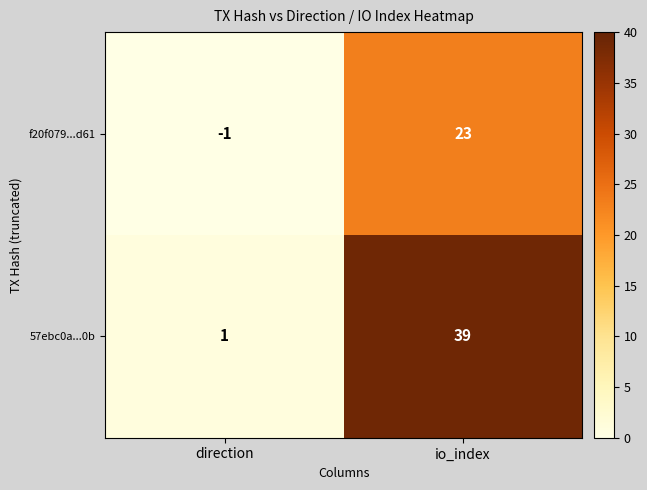

What is the sum of the 57ebc0a...0b values at io_index and direction?

40